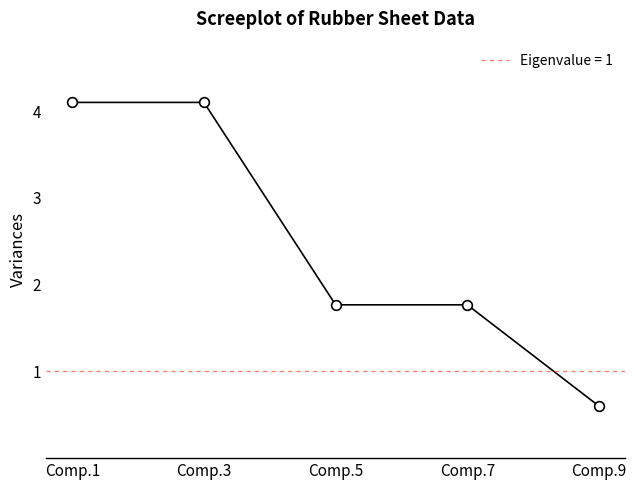

Rank the categories by value from highest to lowest.

Comp.1, Comp.3, Comp.5, Comp.7, Comp.9